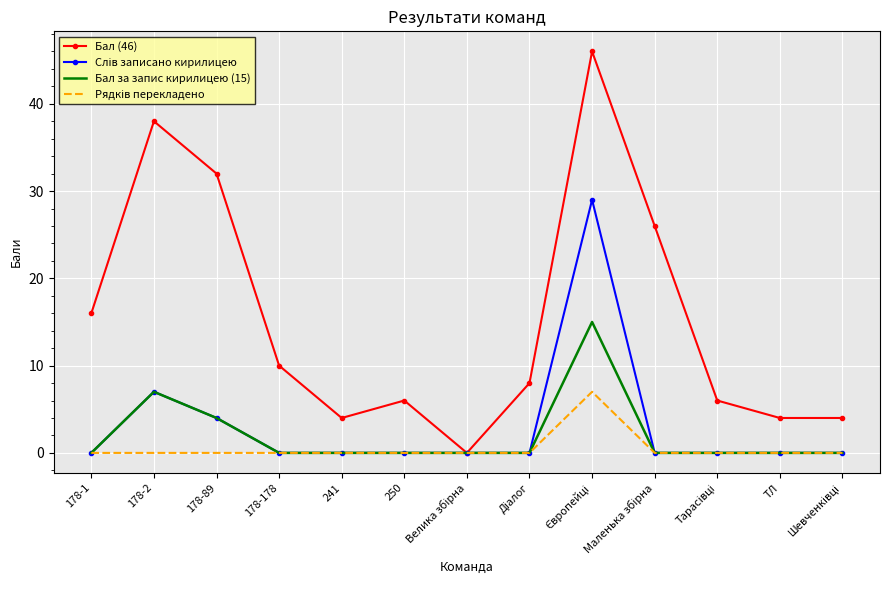

The value of Бал (46) at ТЛ is 4. True or false?

True